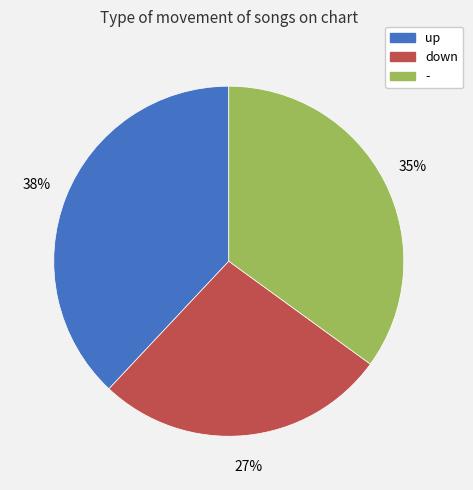

What is the ratio of the value at down to the value at up?

0.7